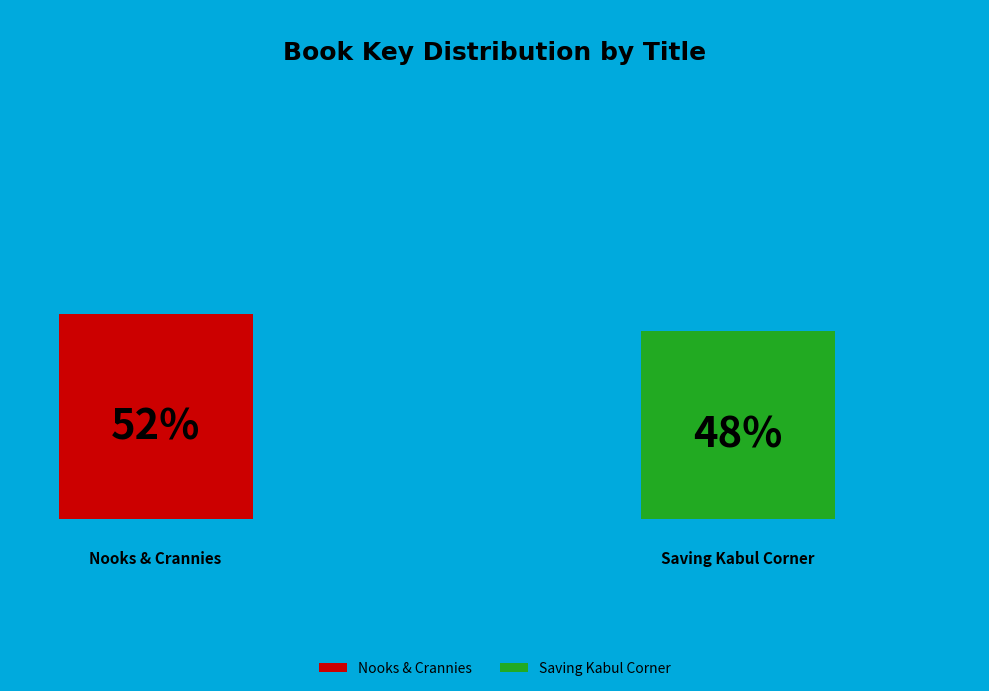

Is Nooks & Crannies the majority of the pie?

Yes